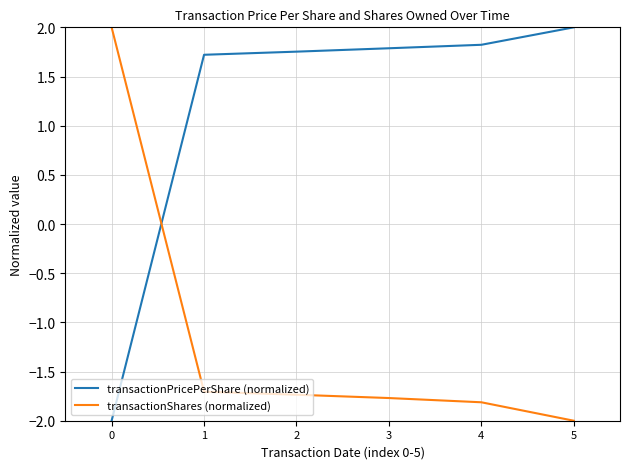

The transactionPricePerShare (normalized) series shows 1.8 at 4. True or false?

True